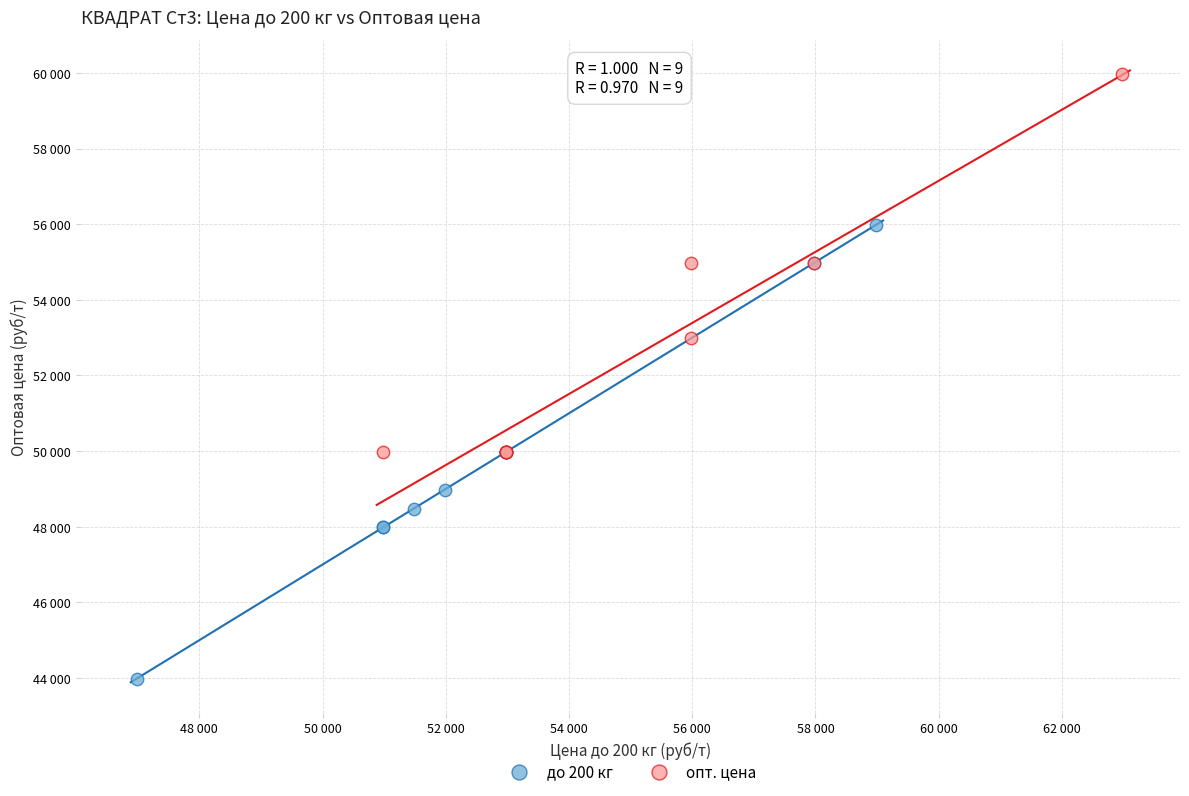

Which series has the largest Y range (max minus min)?

до 200 кг